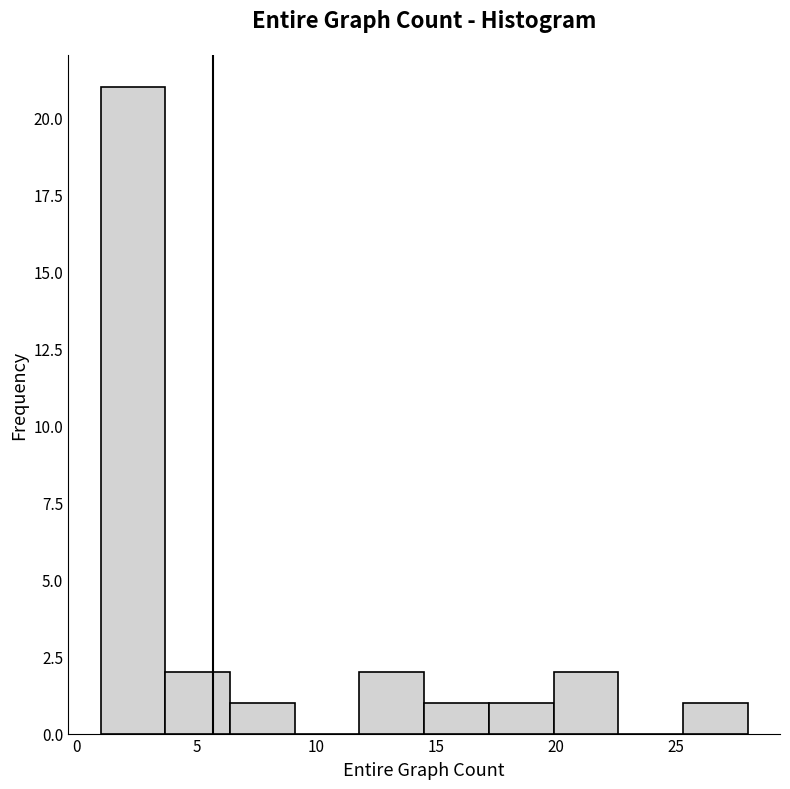

How tall is the bar that spans 25.3 to 28.0 on the x-axis? Neither the bar edges nor the heights are printed on the chart, so give them approximately, as read against the axes.

1